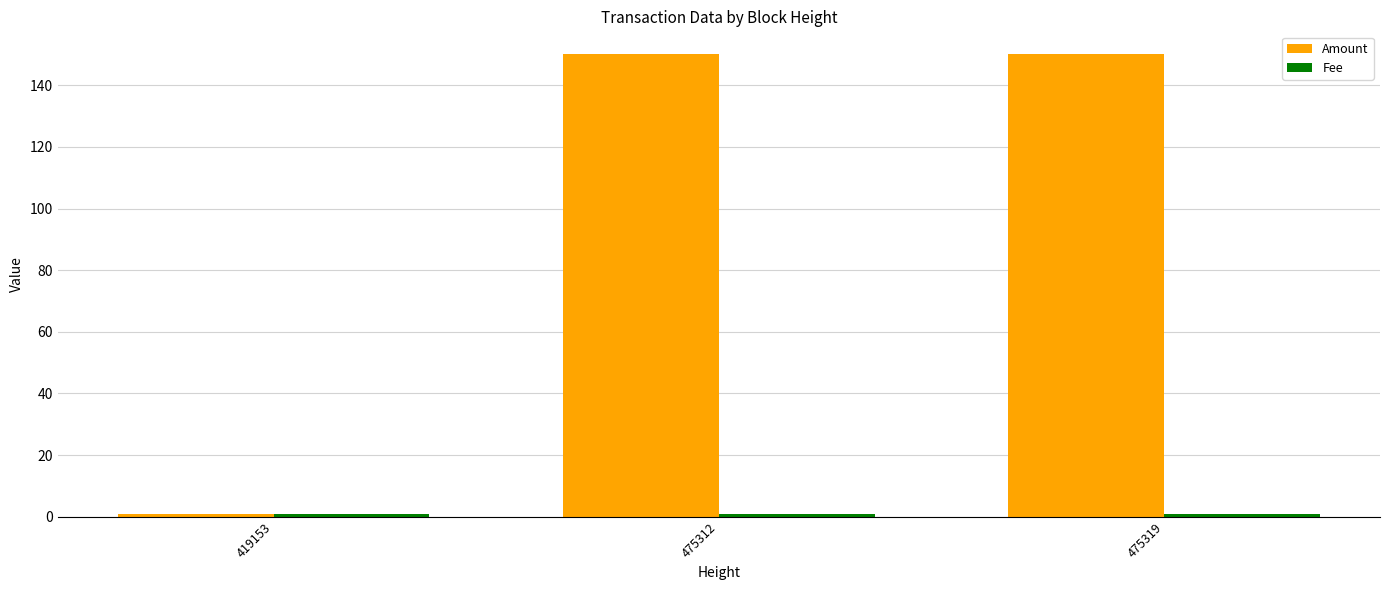

What is the average value of the Amount series?

100